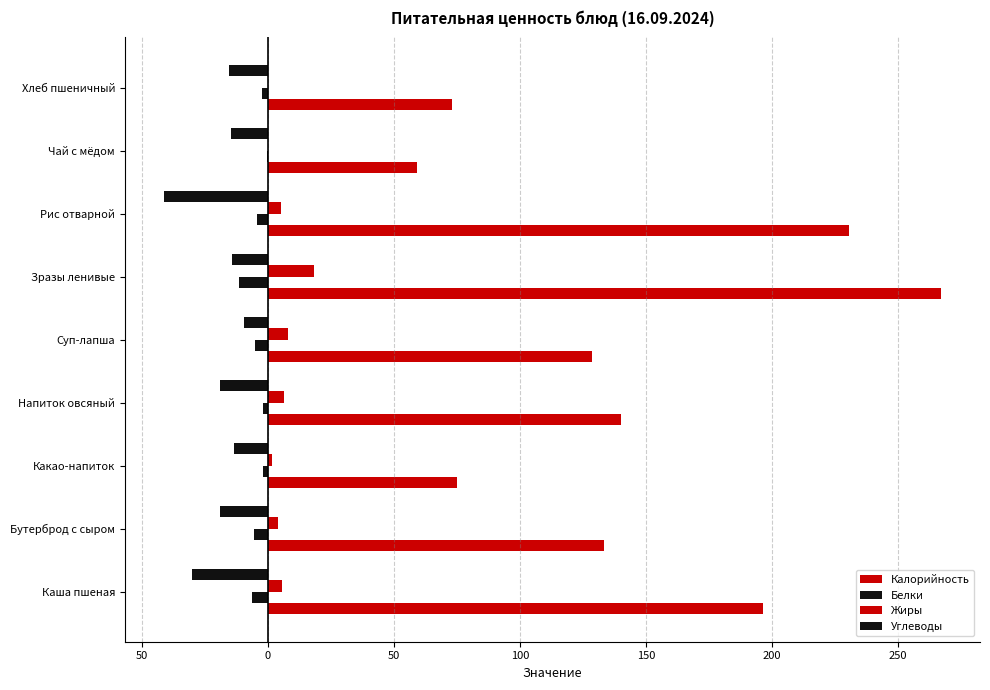

Reading right to left, extract all data points from this chart.

Калорийность: 300=72.9	250=59.0	200=230.3	150=267.1	100=128.5	50=140.0	0=75.2	50=133.2	100=196.6
Белки: 300=-2.2	250=-0.1	200=-4.1	150=-11.6	100=-4.9	50=-2.0	0=-1.8	50=-5.6	100=-6.1
Жиры: 300=0.3	250=0.0	200=5.4	150=18.2	100=8.0	50=6.4	0=1.7	50=4.0	100=5.8
Углеводы: 300=-15.3	250=-14.6	200=-41.3	150=-14.3	100=-9.3	50=-19.0	0=-13.2	50=-18.7	100=-29.9